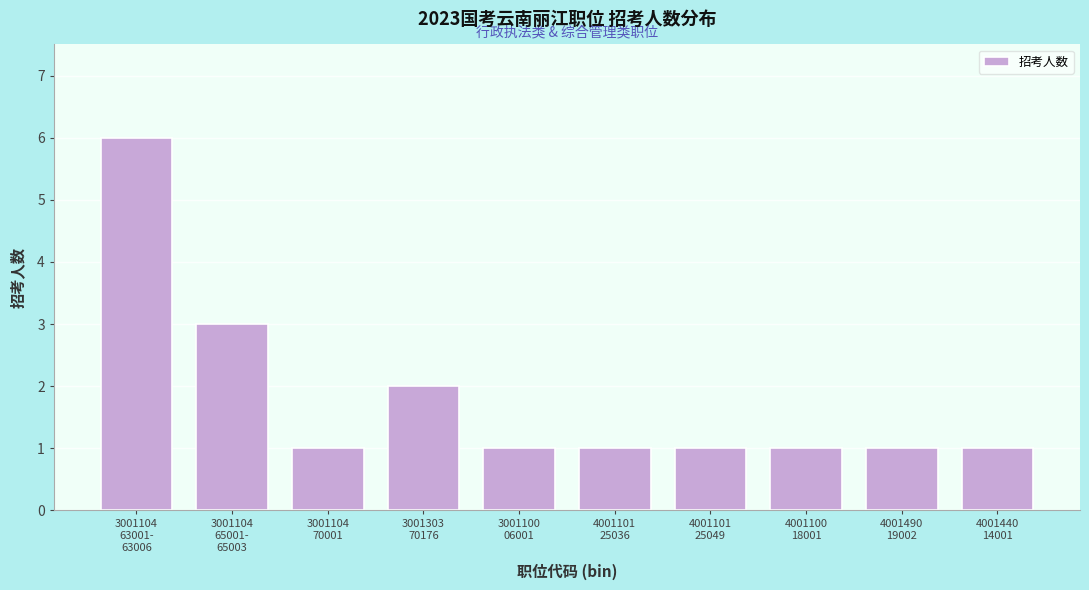

Reading right to left, what are all the values shown in this chart?

1	1	1	1	1	1	2	1	3	6